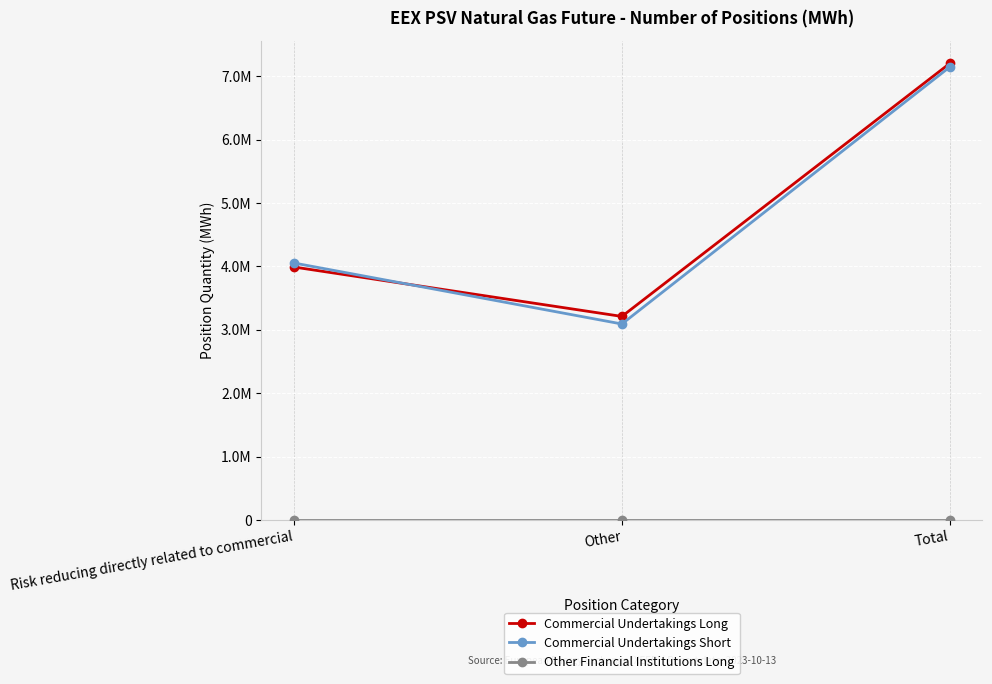

At which label does Commercial Undertakings Short reach its peak?

Total